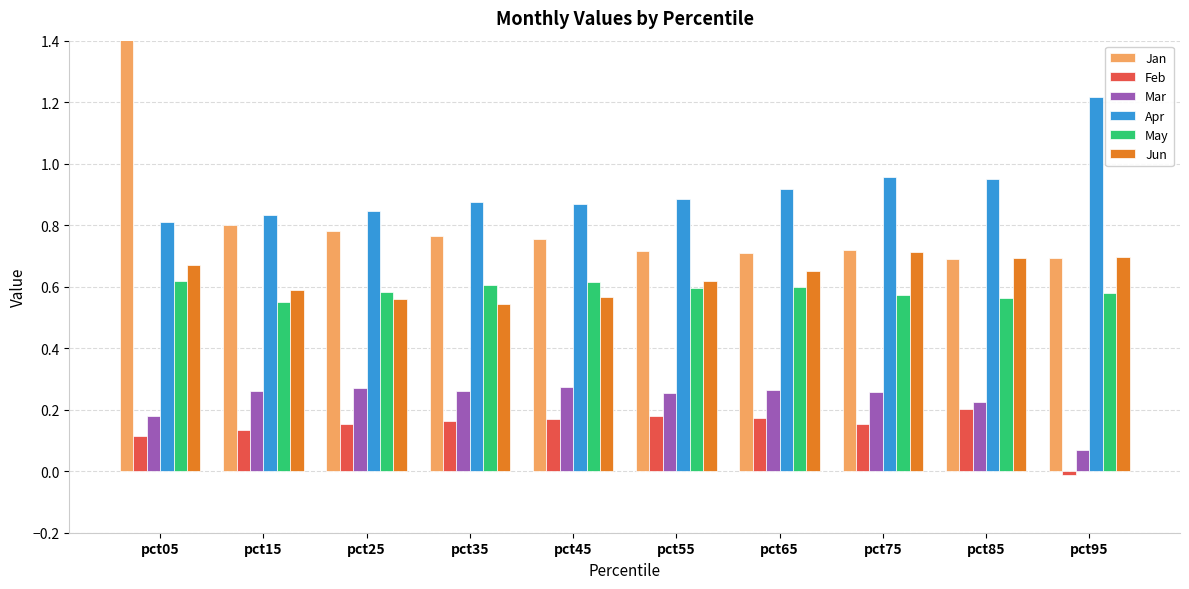

Reading left to right, list all the values displayed in this chart.

Jan: 1.6	0.8	0.8	0.8	0.8	0.7	0.7	0.7	0.7	0.7
Feb: 0.1	0.1	0.2	0.2	0.2	0.2	0.2	0.2	0.2	-0.0
Mar: 0.2	0.3	0.3	0.3	0.3	0.3	0.3	0.3	0.2	0.1
Apr: 0.8	0.8	0.8	0.9	0.9	0.9	0.9	1.0	1.0	1.2
May: 0.6	0.6	0.6	0.6	0.6	0.6	0.6	0.6	0.6	0.6
Jun: 0.7	0.6	0.6	0.5	0.6	0.6	0.7	0.7	0.7	0.7